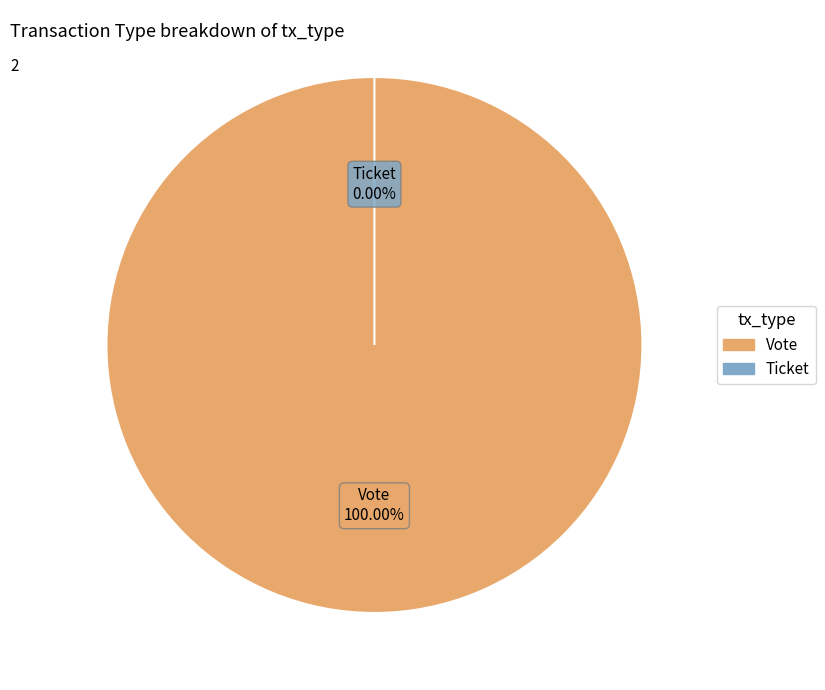

Is it true that Ticket is 0% of the pie?

True